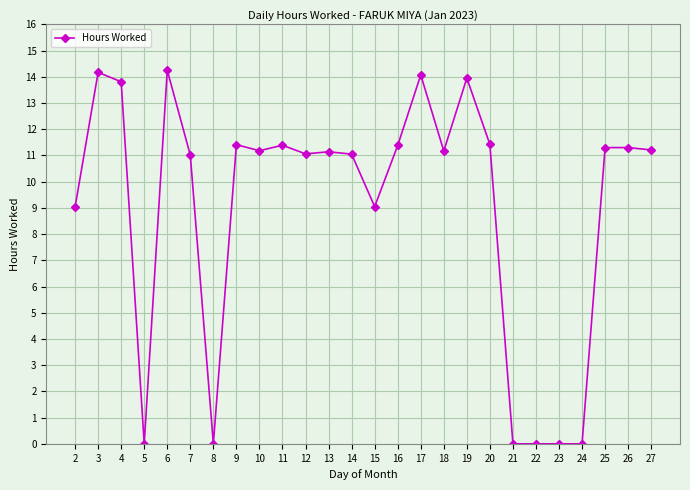

What is the difference between the second highest and minimum values?

14.2